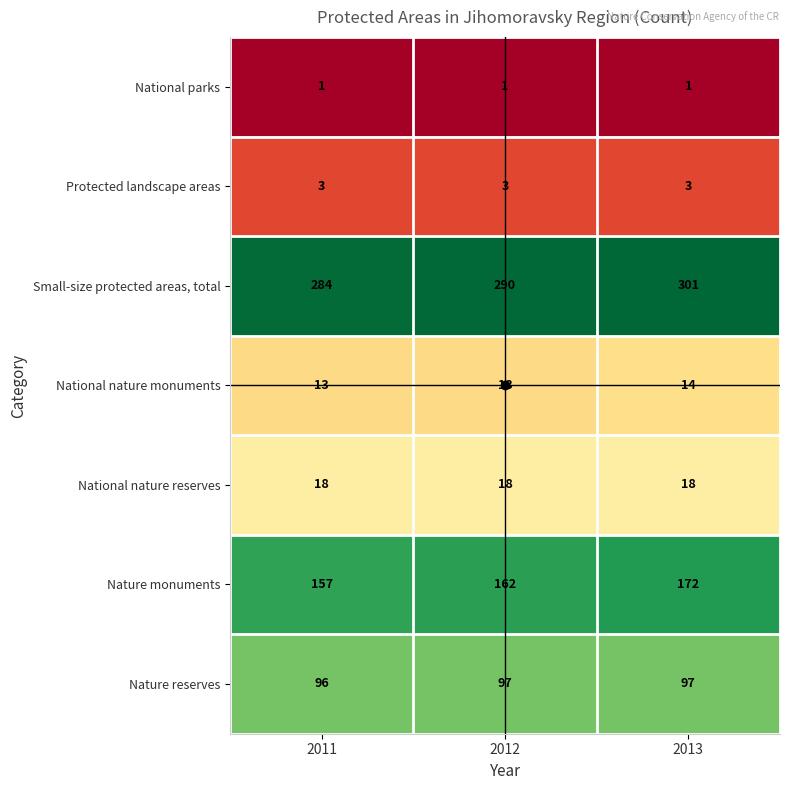

True or false: National parks has a value of 0 at 2011.

False